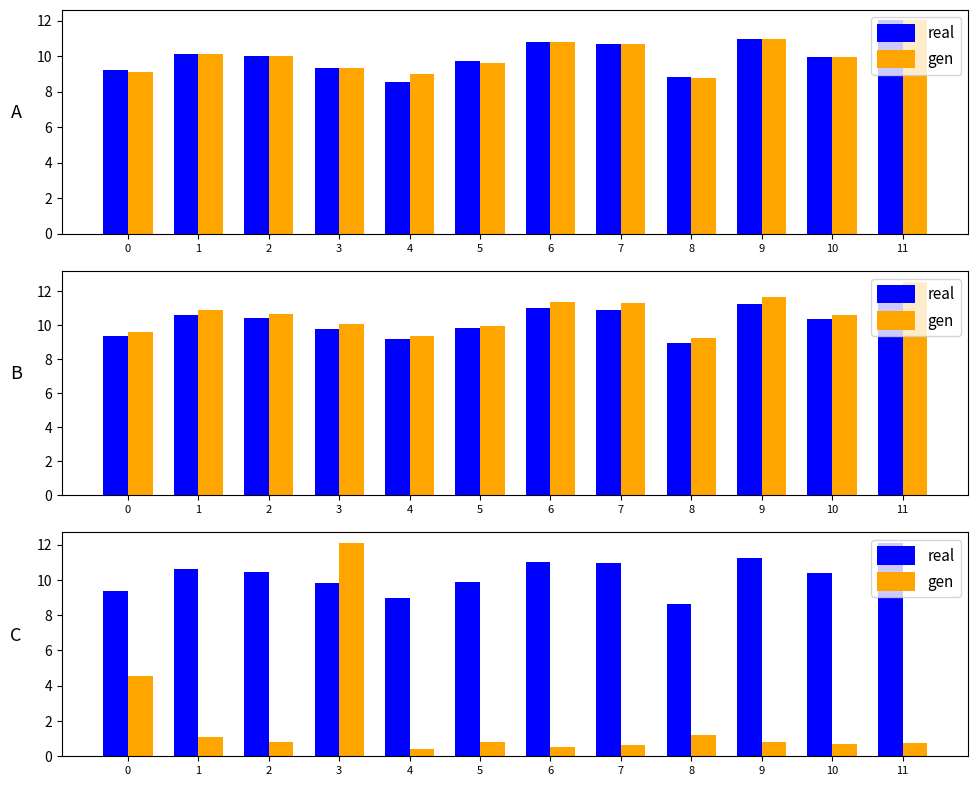

At how many categories does at least one series exceed 7?

12